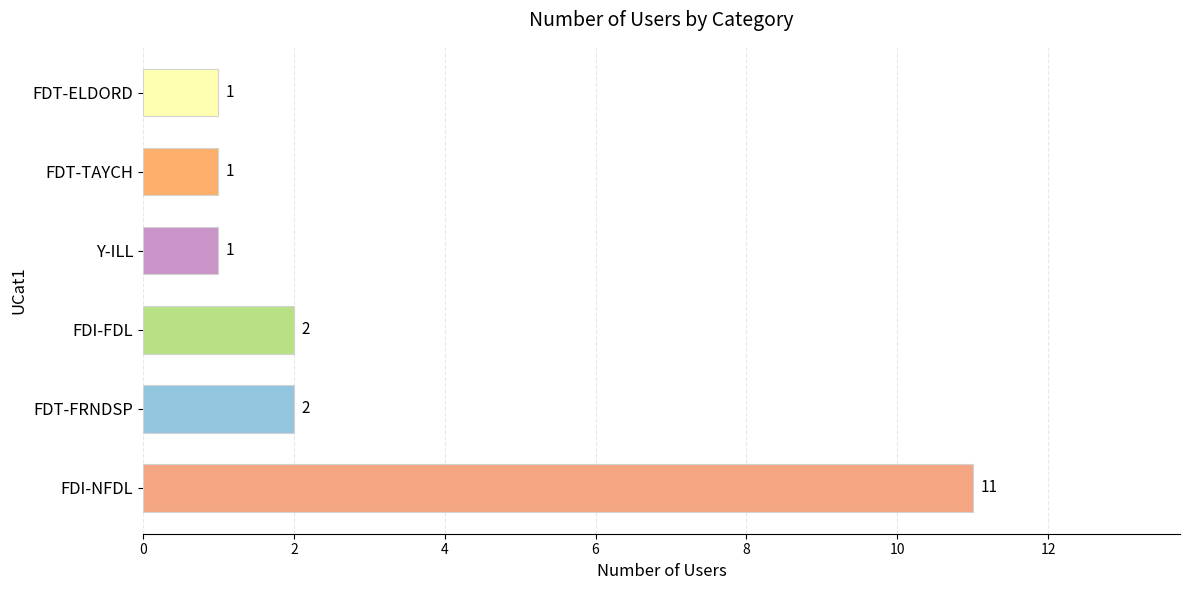

How many bars are there in total?

6